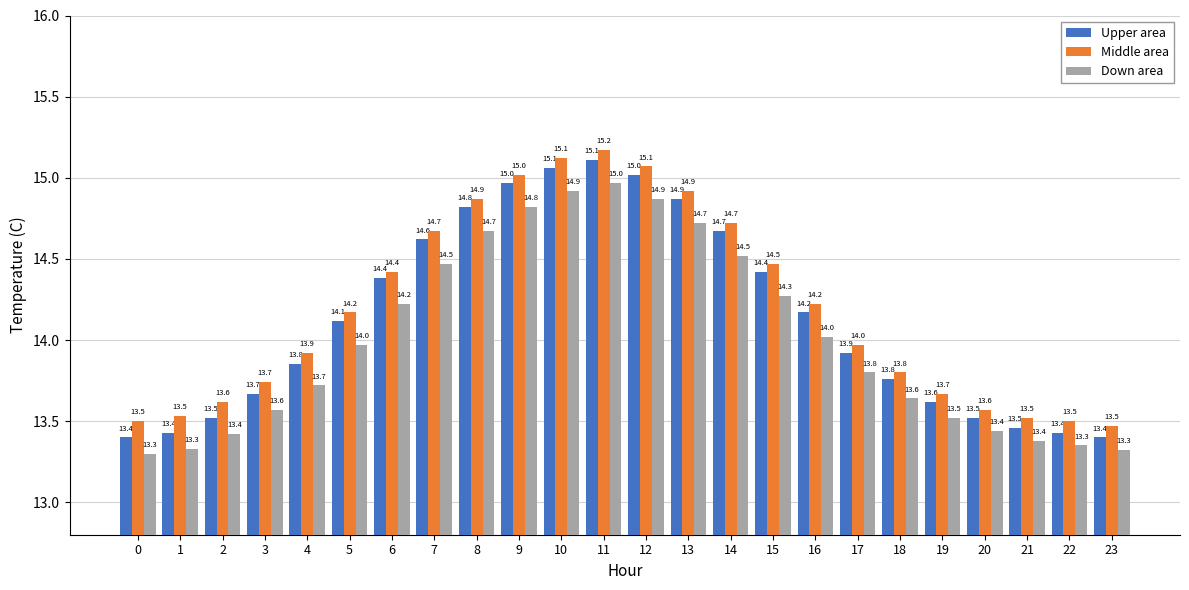

How many bars are there in total?

72